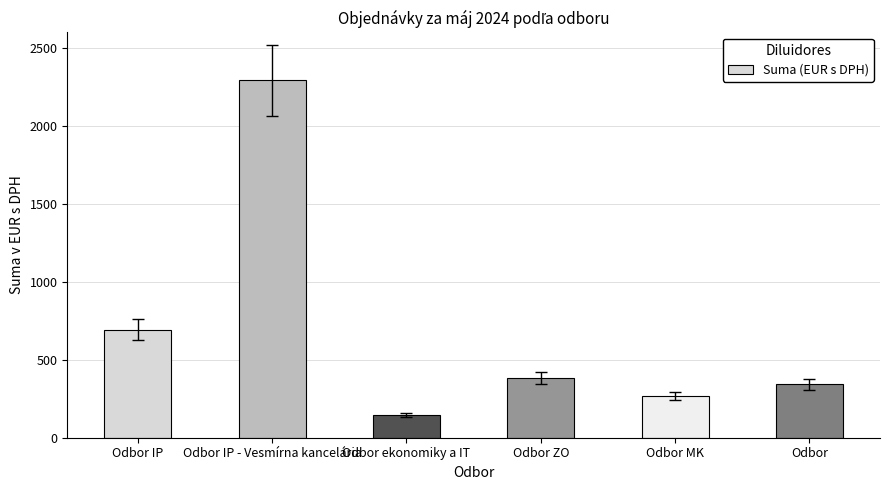

Does the chart contain any negative values?

No